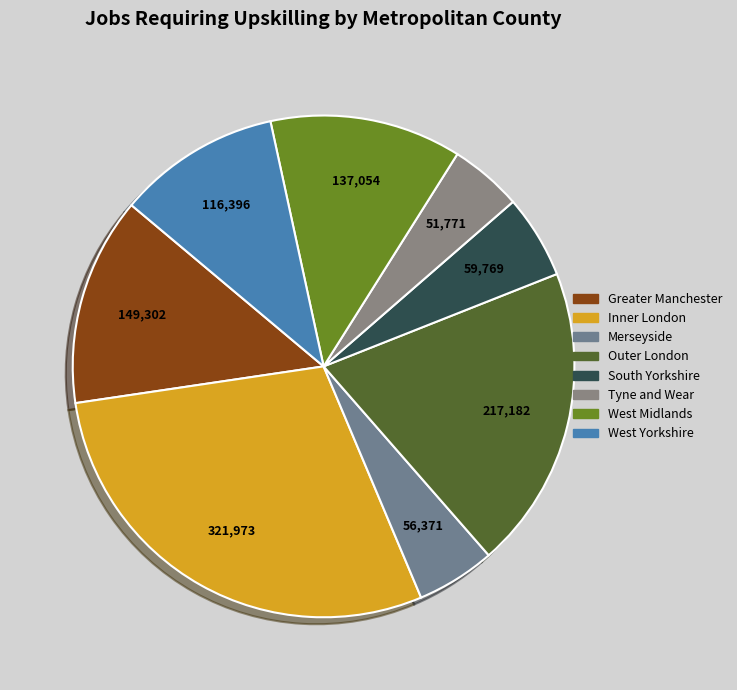

How many segments does this pie chart have?

8